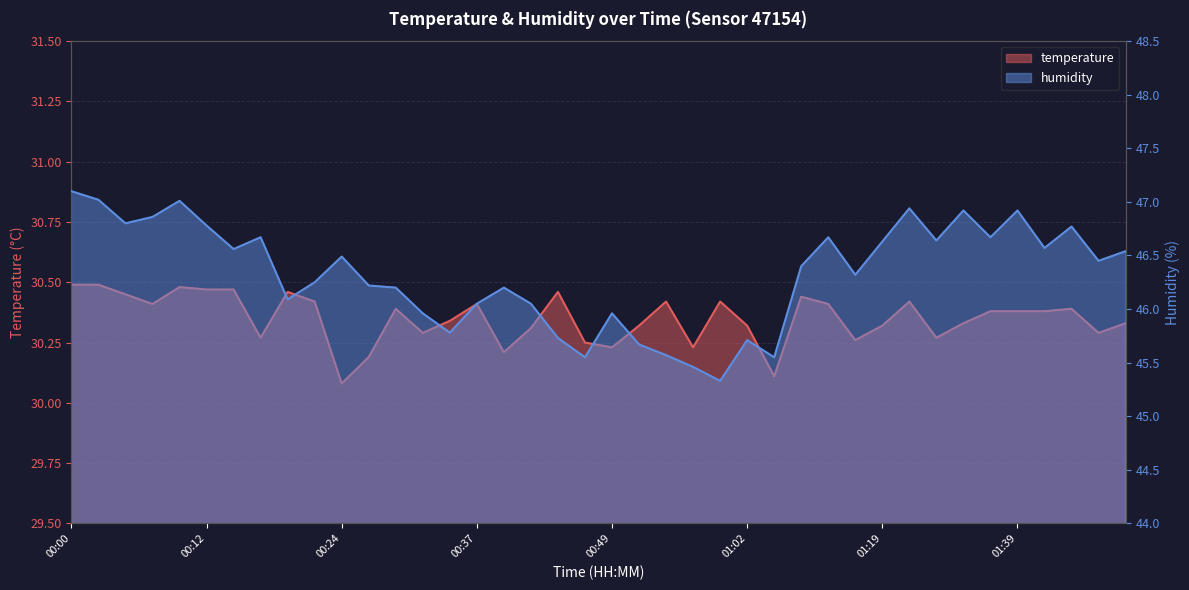

What are all the series names shown in the legend?

temperature, humidity